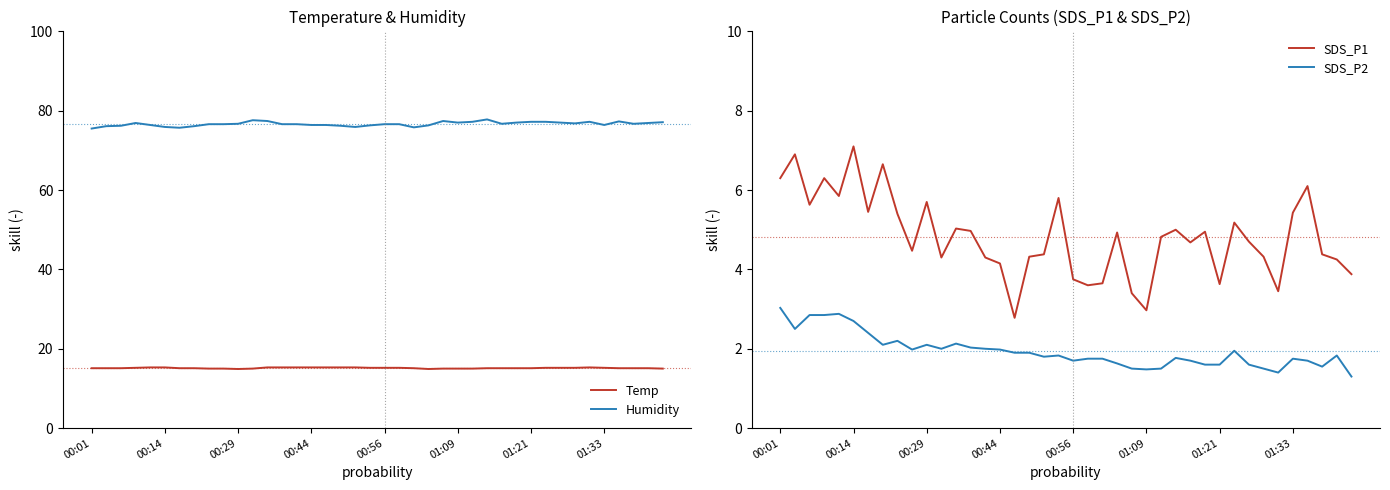

What is the minimum value for Humidity?

75.5